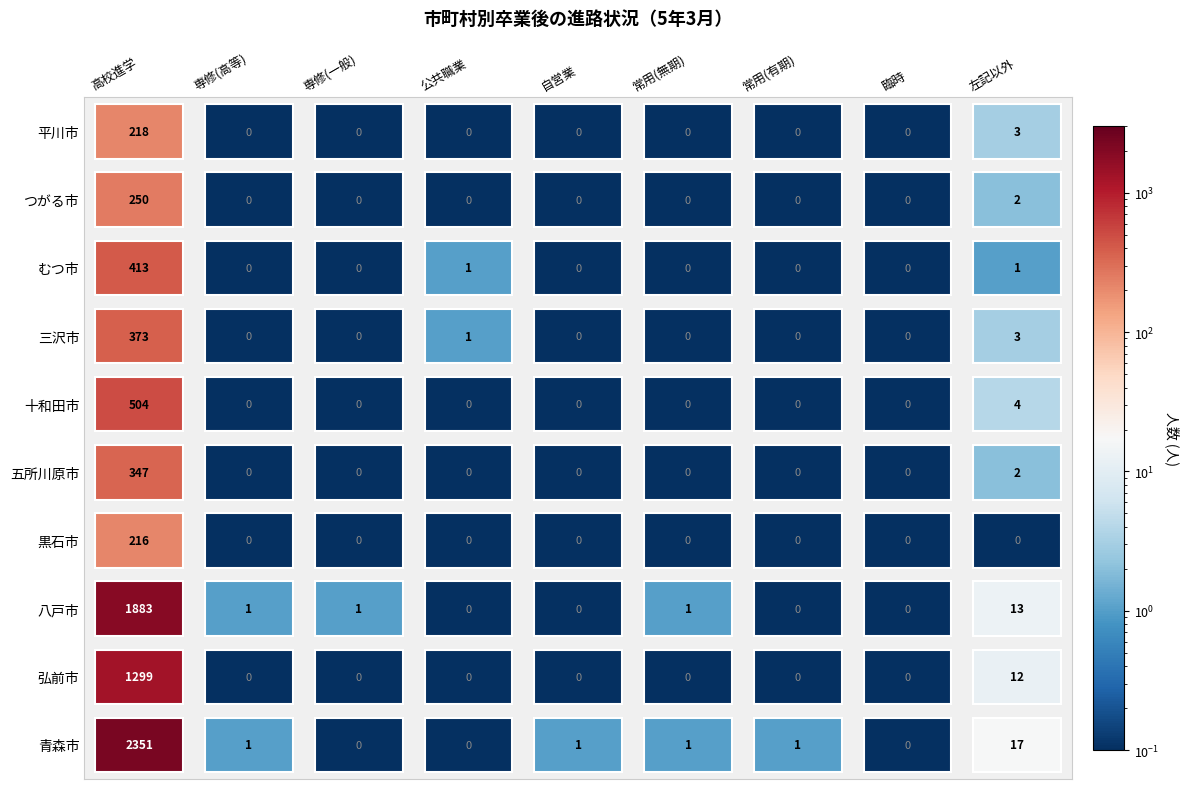

How many values in the 八戸市 series exceed 1?

2